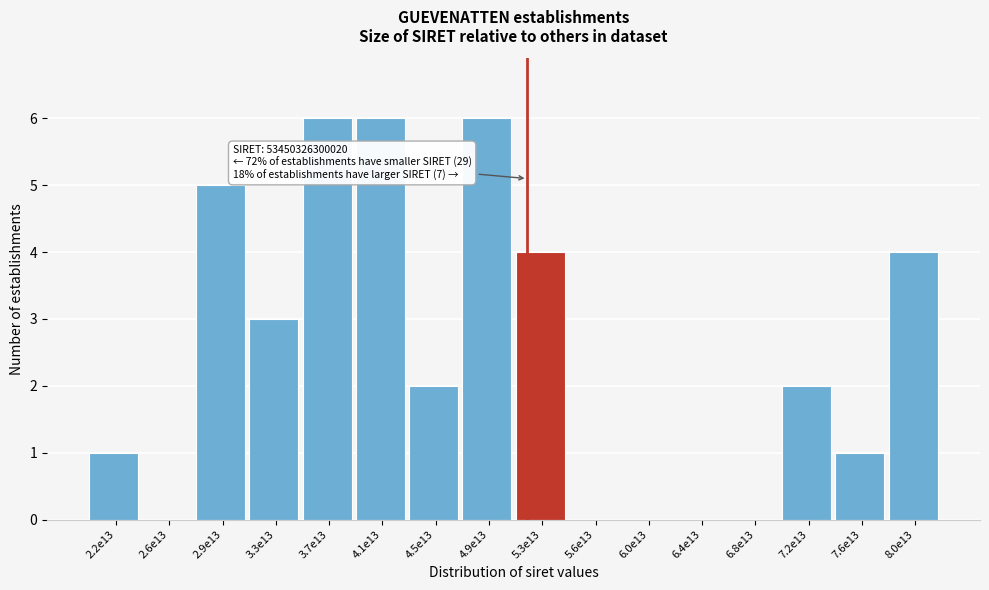

Reading right to left, what are all the values shown in this chart?

8.0e13=4	7.6e13=1	7.2e13=2	6.8e13=0	6.4e13=0	6.0e13=0	5.6e13=0	5.3e13=4	4.9e13=6	4.5e13=2	4.1e13=6	3.7e13=6	3.3e13=3	2.9e13=5	2.6e13=0	2.2e13=1